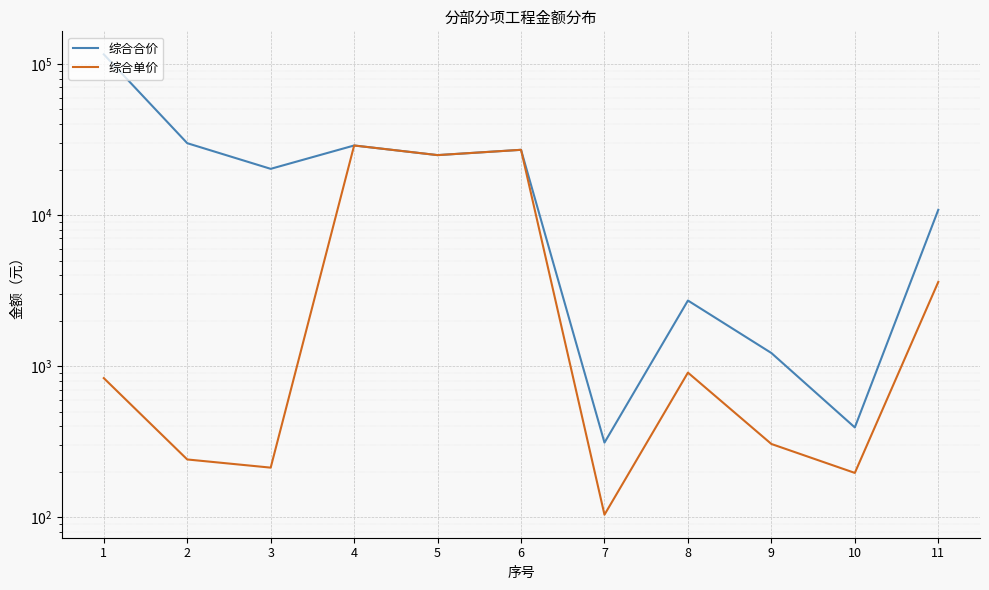

What is the value of the 综合单价 point at the 10th from the left?

196.6